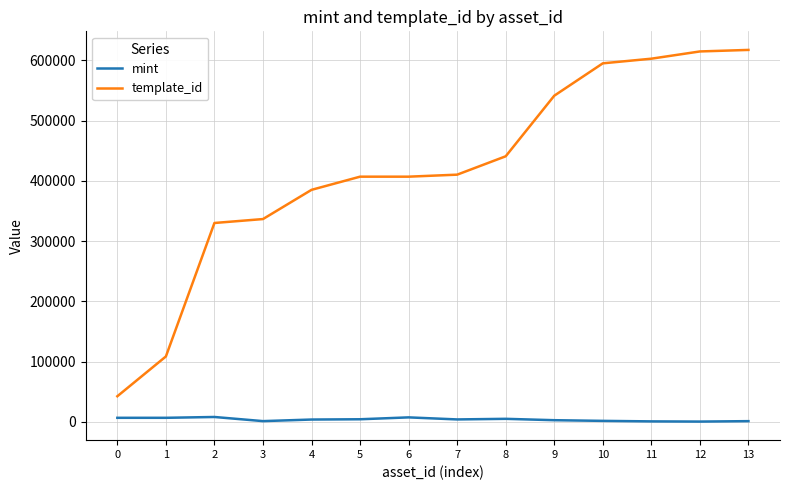

True or false: mint and template_id intersect in this chart.

False